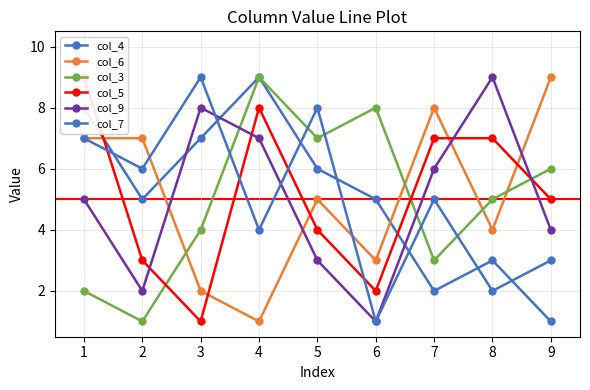

Where is col_5 nearest to the value 5?

9